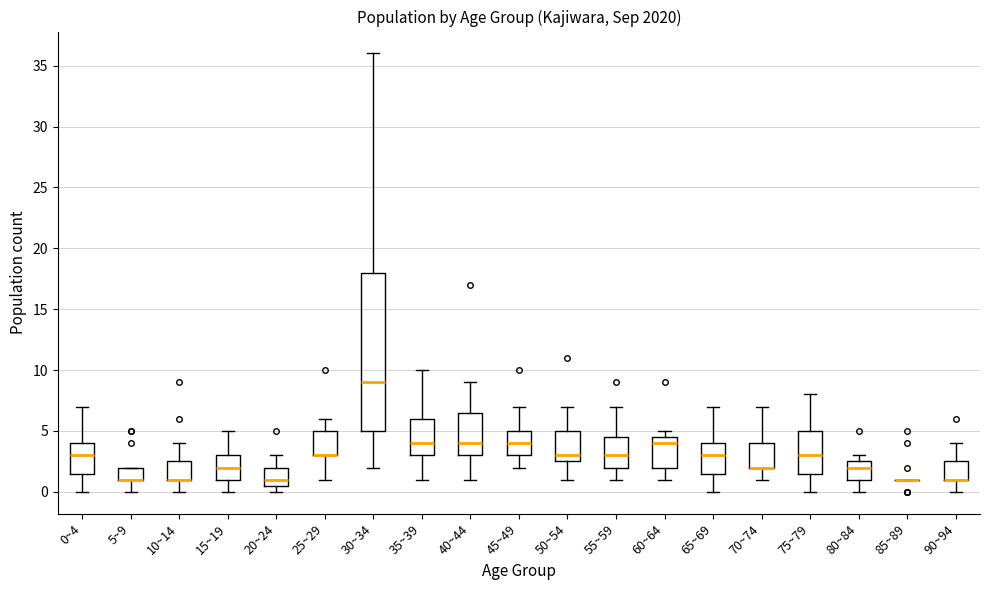

Where does the upper whisker of the box for 50~54 end on the y-axis? The values are not printed on the chart, so give them approximately, as read against the axis.

7.0